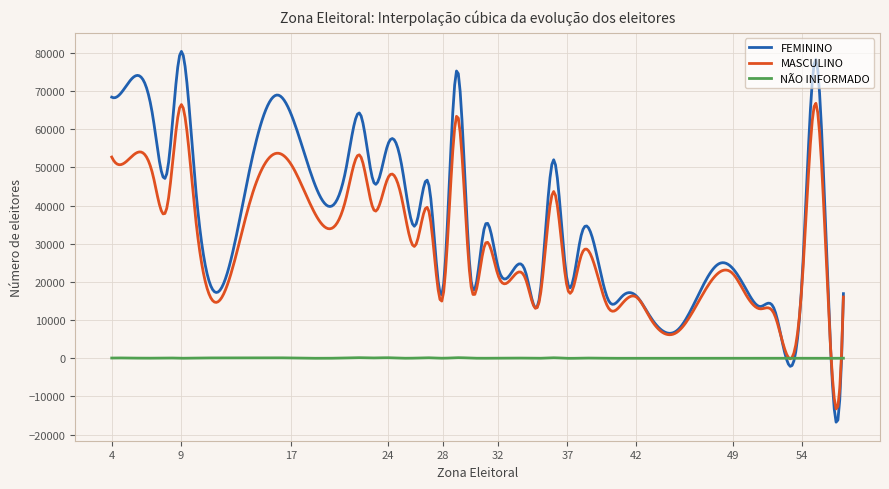

What is the maximum value for FEMININO?

80357.3